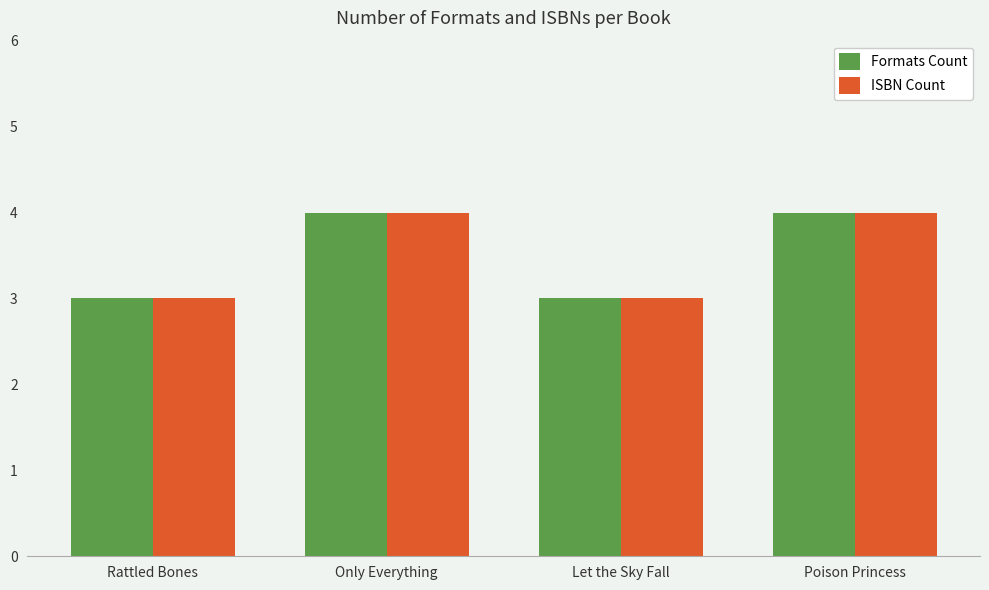

How many bars are there in each group?

2